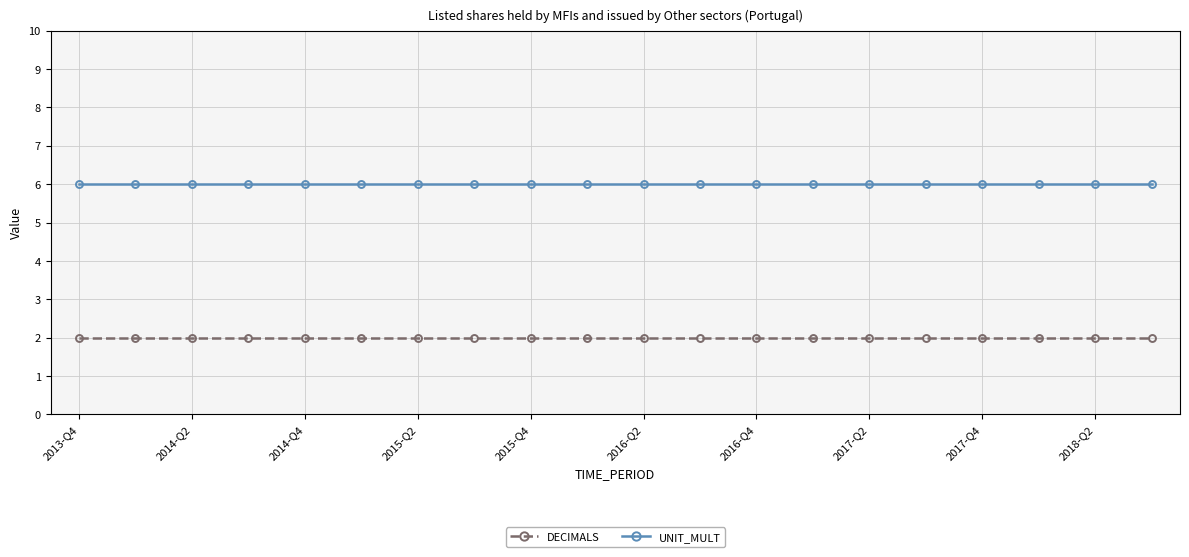

True or false: UNIT_MULT and DECIMALS cross at least once.

False